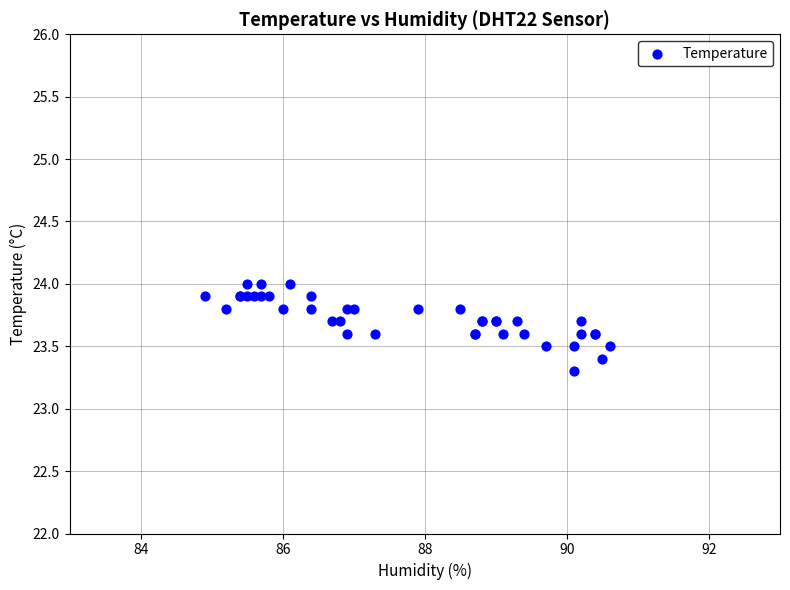

What Y value in the scatter plot is closest to 23?

23.3